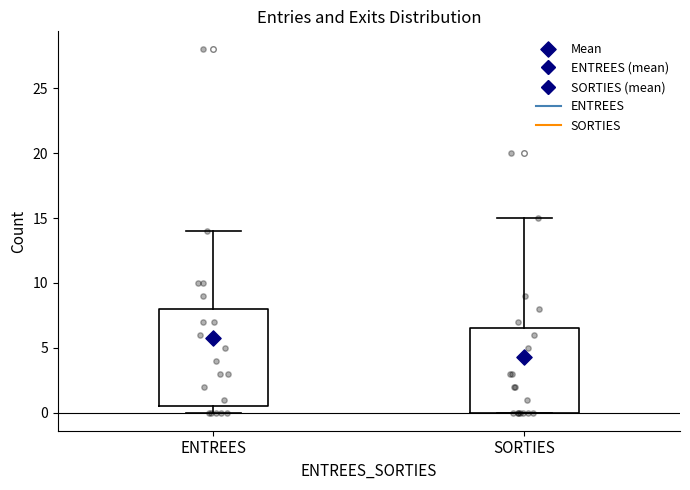

Reading left to right, read every box against the y-axis: the position of its median line, the range the box covers, and the ends of its whiskers. The values are not printed on the chart, so give them approximately, as read against the axis.

ENTREES: median 4.0, box 0.5 to 8.0, whiskers 0.0 to 14.0
SORTIES: median 2.0, box 0.0 to 6.5, whiskers 0.0 to 15.0